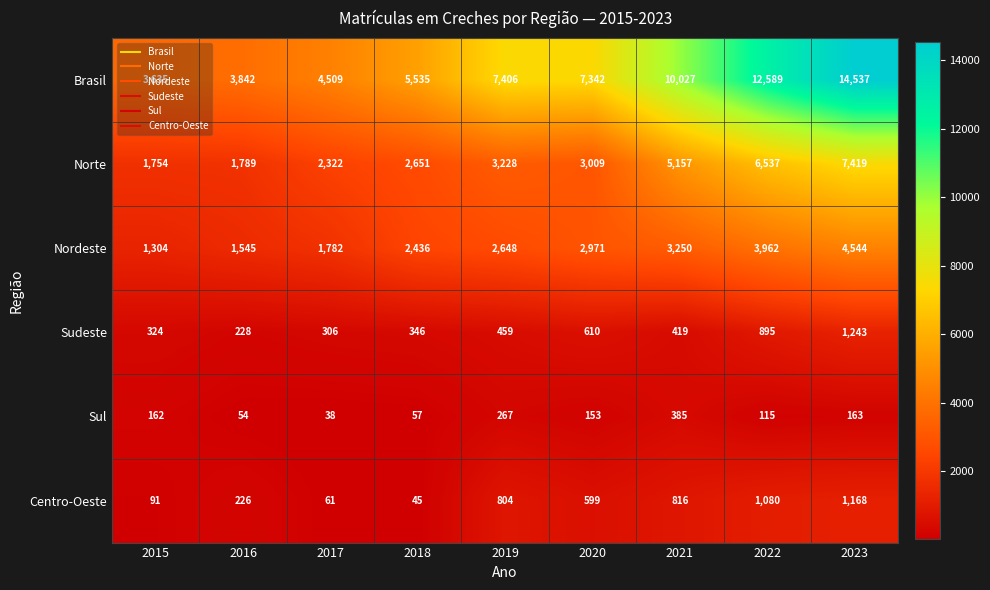

Between 2016 and 2020, which series saw the biggest shift?

Brasil